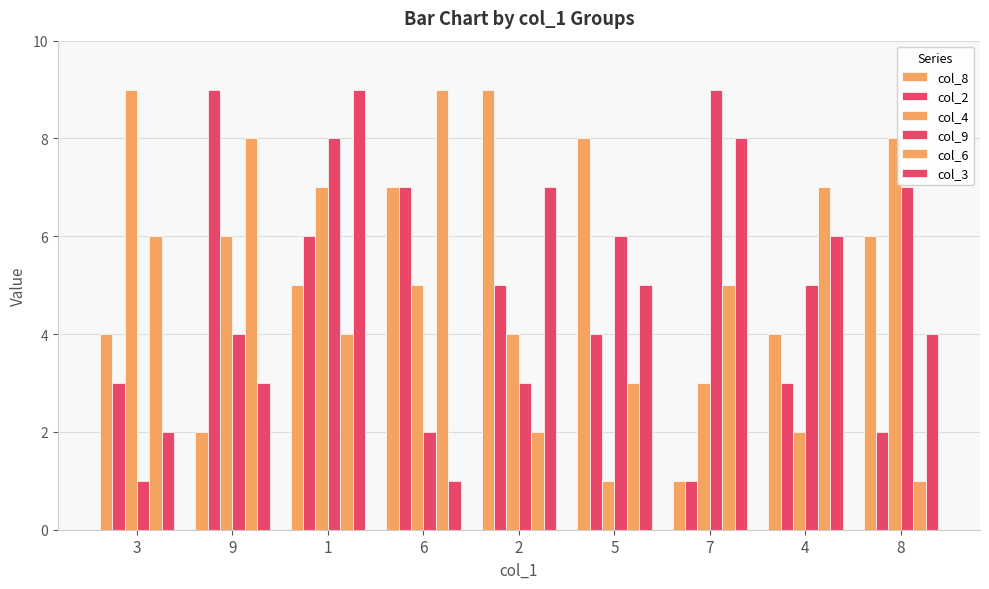

Rank the categories by col_8 value from highest to lowest.

2, 5, 6, 8, 1, 3, 4, 9, 7